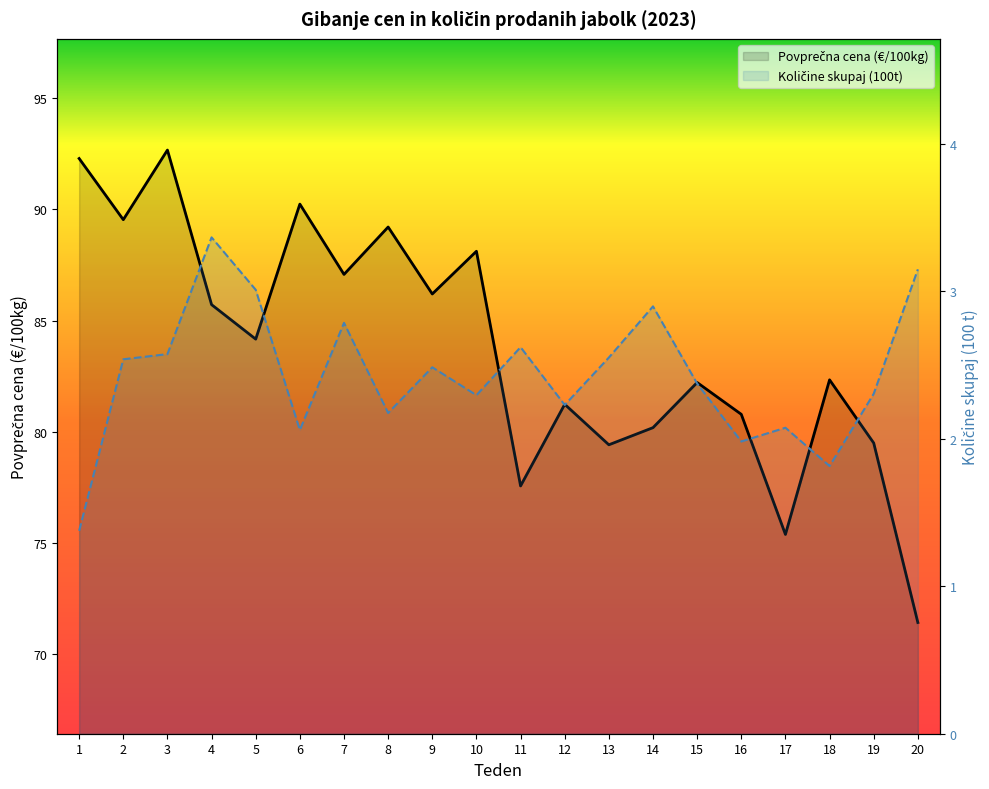

True or false: Povprečna cena (€/100kg) and Količine skupaj (100t) intersect in this chart.

False